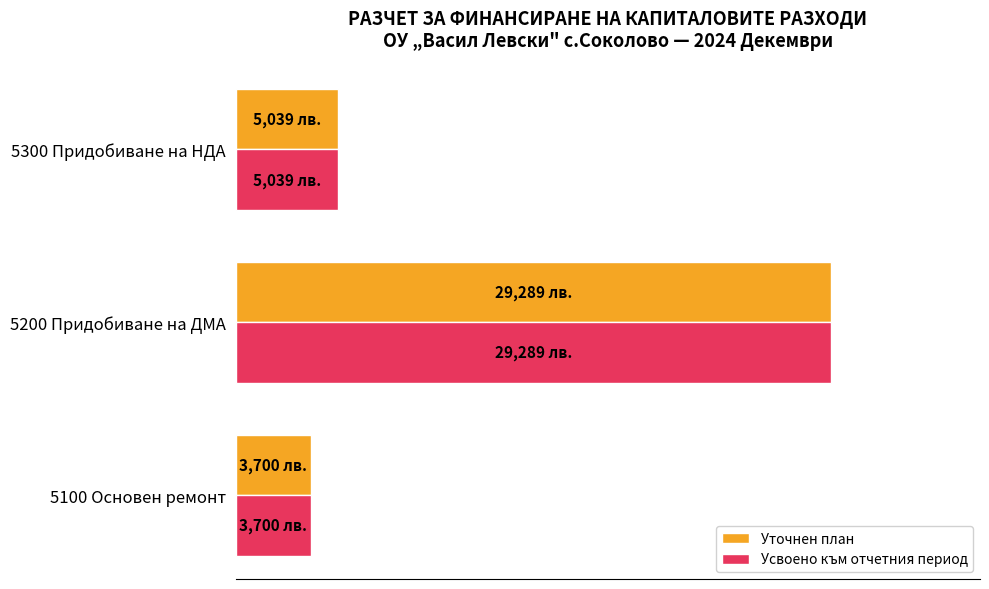

What are all the series names shown in the legend?

Уточнен план, Усвоено към отчетния период